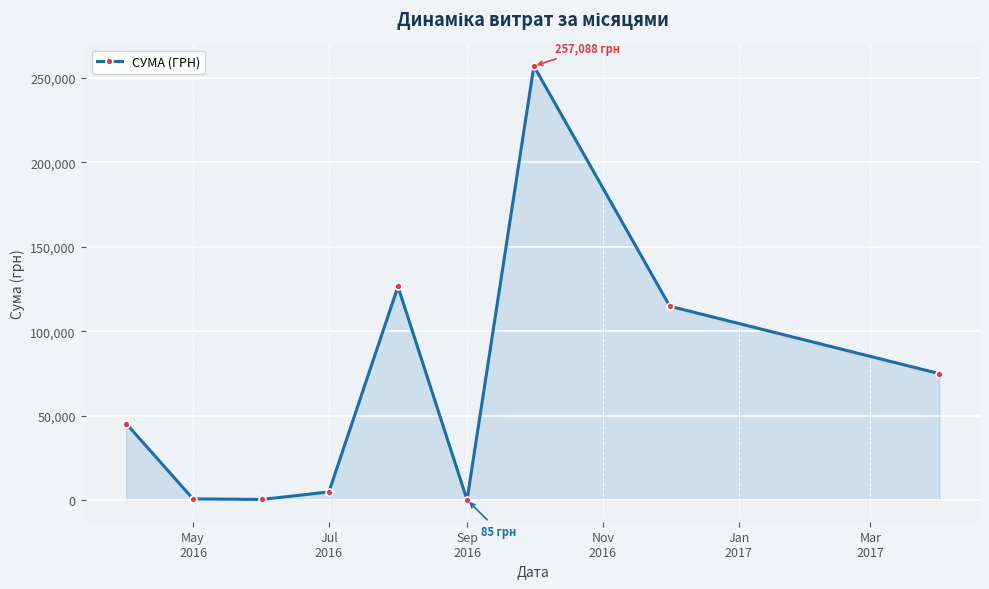

What is the value of the 5th point from the left?

126494.0